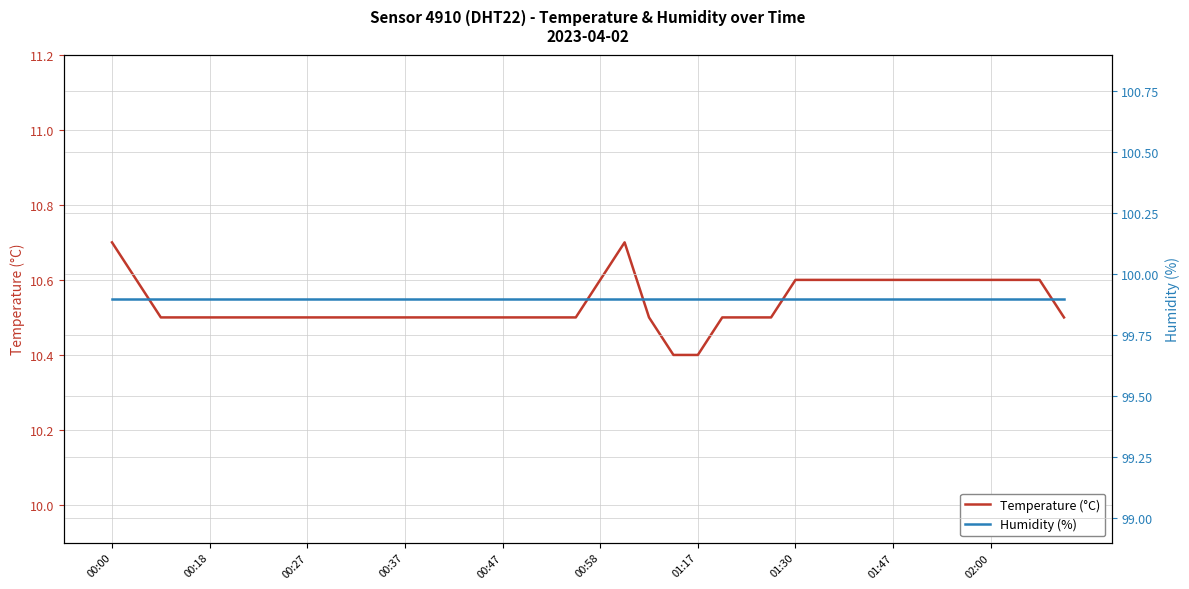

Reading right to left, list all the values displayed in this chart.

Temperature (°C): 10.5	10.6	10.6	10.6	10.6	10.6	10.6	10.6	10.6	10.6	10.6	10.6	10.5	10.5	10.5	10.4	10.4	10.5	10.7	10.6	10.5	10.5	10.5	10.5	10.5	10.5	10.5	10.5	10.5	10.5	10.5	10.5	10.5	10.5	10.5	10.5	10.5	10.5	10.6	10.7
Humidity (%): 99.9	99.9	99.9	99.9	99.9	99.9	99.9	99.9	99.9	99.9	99.9	99.9	99.9	99.9	99.9	99.9	99.9	99.9	99.9	99.9	99.9	99.9	99.9	99.9	99.9	99.9	99.9	99.9	99.9	99.9	99.9	99.9	99.9	99.9	99.9	99.9	99.9	99.9	99.9	99.9